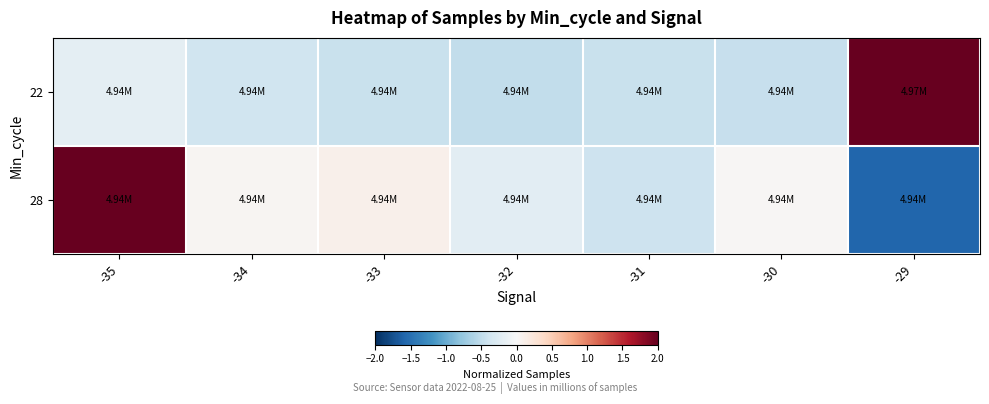

Reading left to right, extract all data points from this chart.

22: -35=-0.2	-34=-0.4	-33=-0.4	-32=-0.5	-31=-0.4	-30=-0.5	-29=2.4
28: -35=2.1	-34=0.0	-33=0.1	-32=-0.2	-31=-0.4	-30=0.0	-29=-1.6